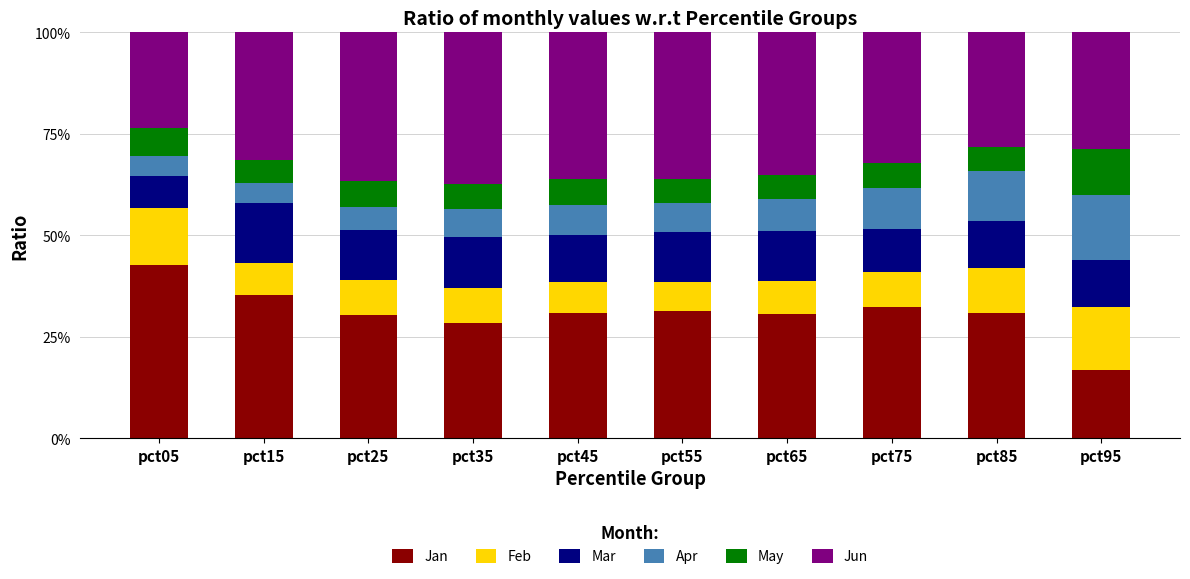

Are the bars grouped side by side (vs. stacked)?

No